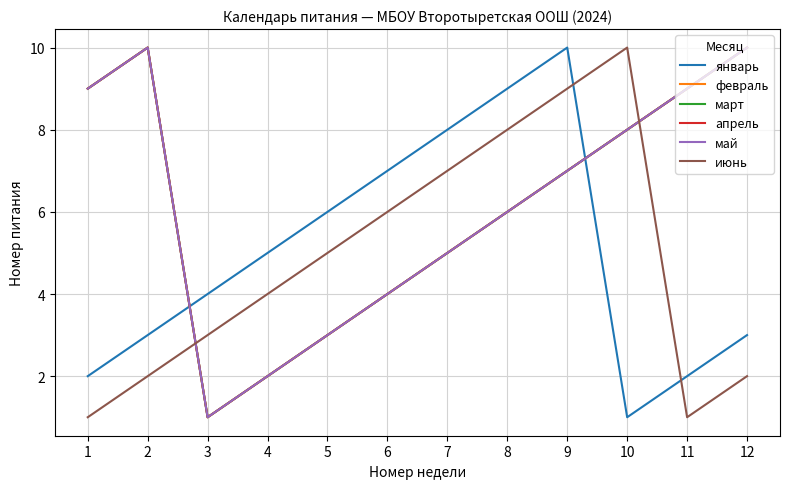

Does the chart display data point markers on the line(s)?

No